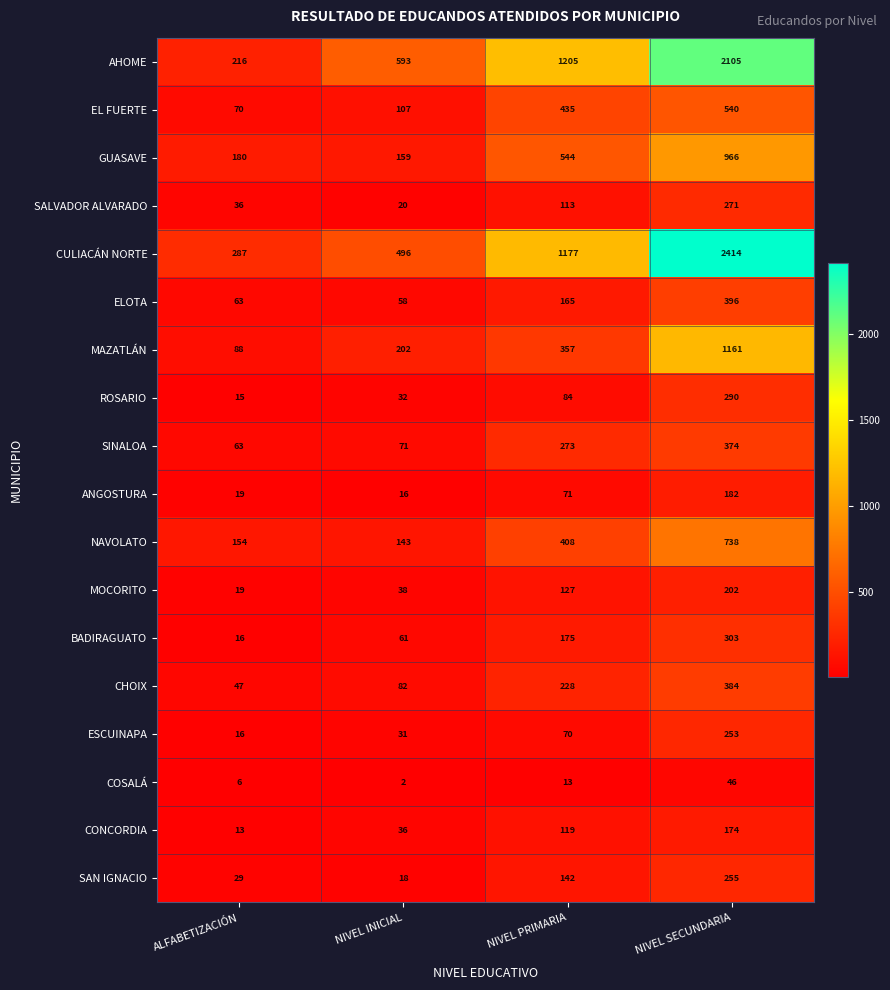

At NIVEL SECUNDARIA, list the series in order from largest to smallest.

CULIACÁN NORTE, AHOME, MAZATLÁN, GUASAVE, NAVOLATO, EL FUERTE, ELOTA, CHOIX, SINALOA, BADIRAGUATO, ROSARIO, SALVADOR ALVARADO, SAN IGNACIO, ESCUINAPA, MOCORITO, ANGOSTURA, CONCORDIA, COSALÁ